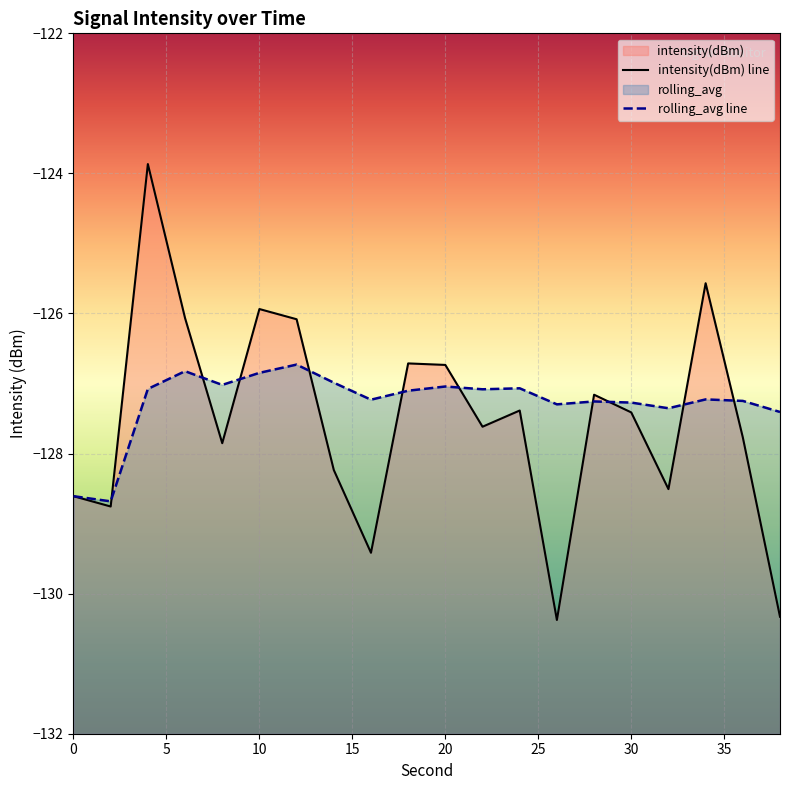

The rolling_avg series shows -127.2 at 36. True or false?

True